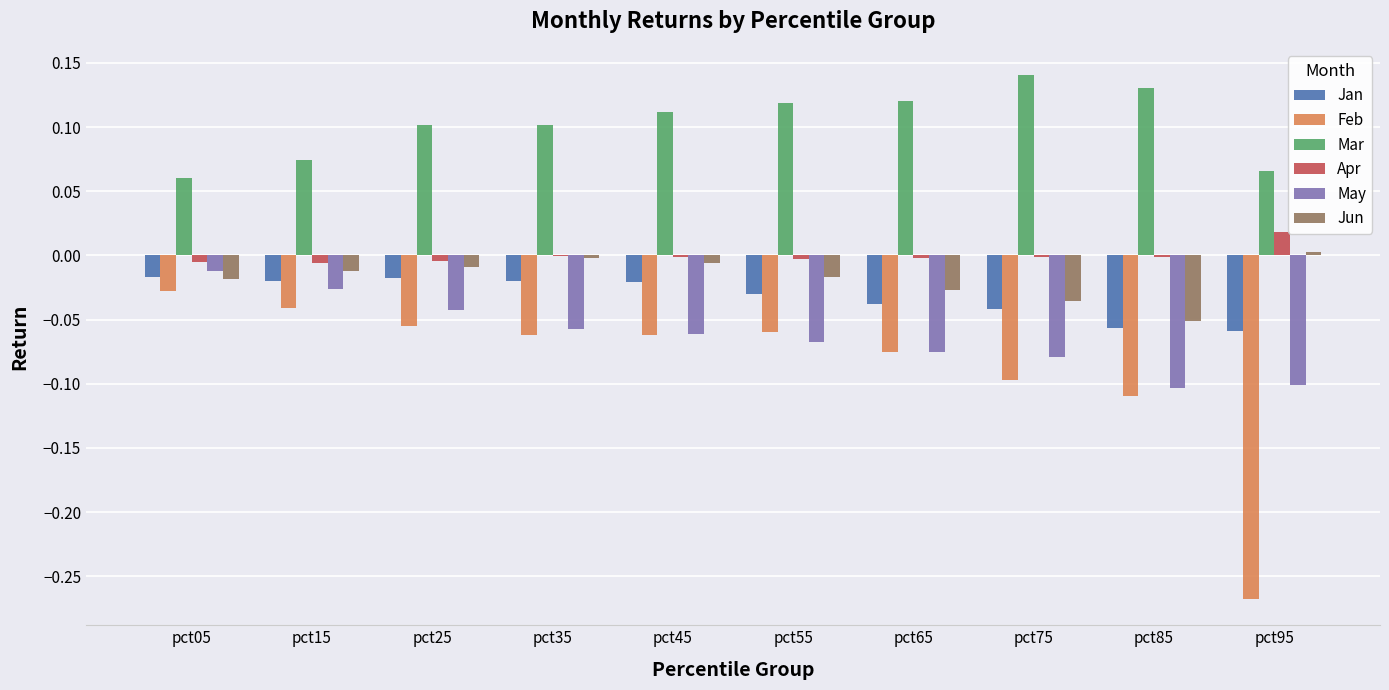

Which category has the highest value across all series?

pct75